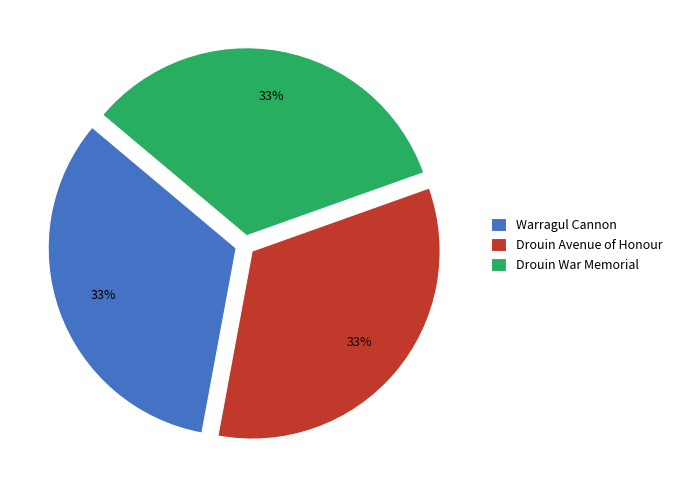

Does any single category account for the majority?

No